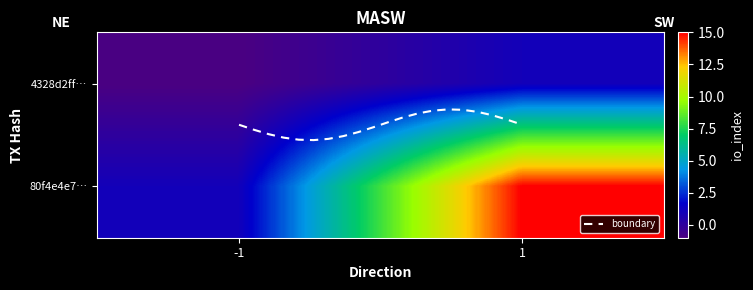

Which category has the highest value in the 4328d2ff1926a775aca6e409ef3fa4b930db57d series?

1